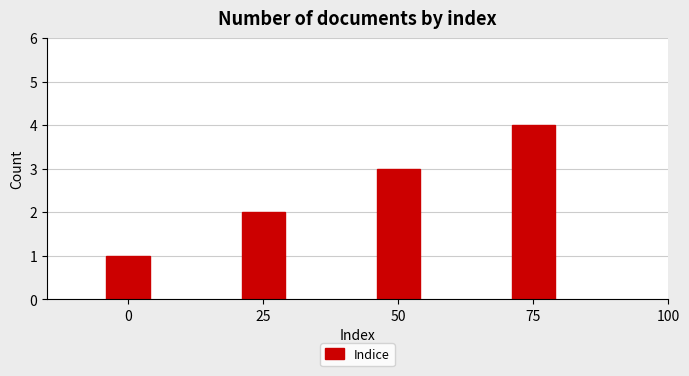

Count the values in the range 2 to 4.

3